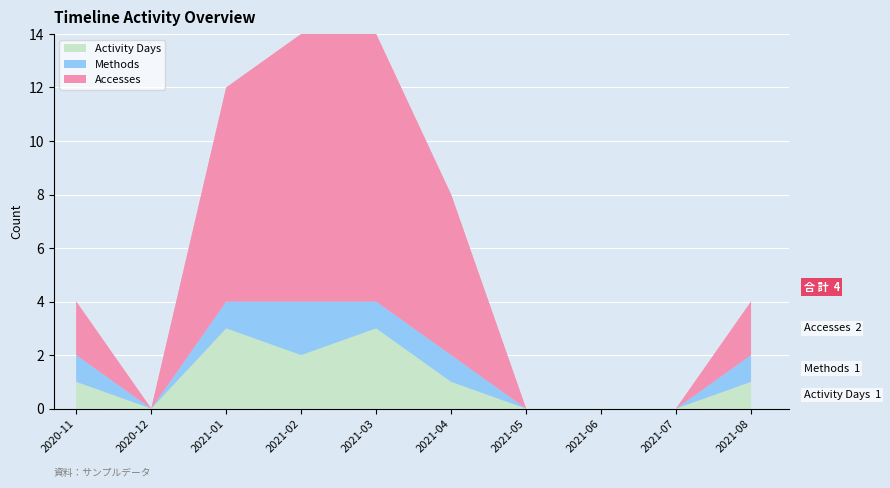

Reading left to right, list all the values displayed in this chart.

Activity Days: 2020-11=1	2020-12=0	2021-01=3	2021-02=2	2021-03=3	2021-04=1	2021-05=0	2021-06=0	2021-07=0	2021-08=1
Methods: 2020-11=1	2020-12=0	2021-01=1	2021-02=2	2021-03=1	2021-04=1	2021-05=0	2021-06=0	2021-07=0	2021-08=1
Accesses: 2020-11=2	2020-12=0	2021-01=8	2021-02=10	2021-03=10	2021-04=6	2021-05=0	2021-06=0	2021-07=0	2021-08=2